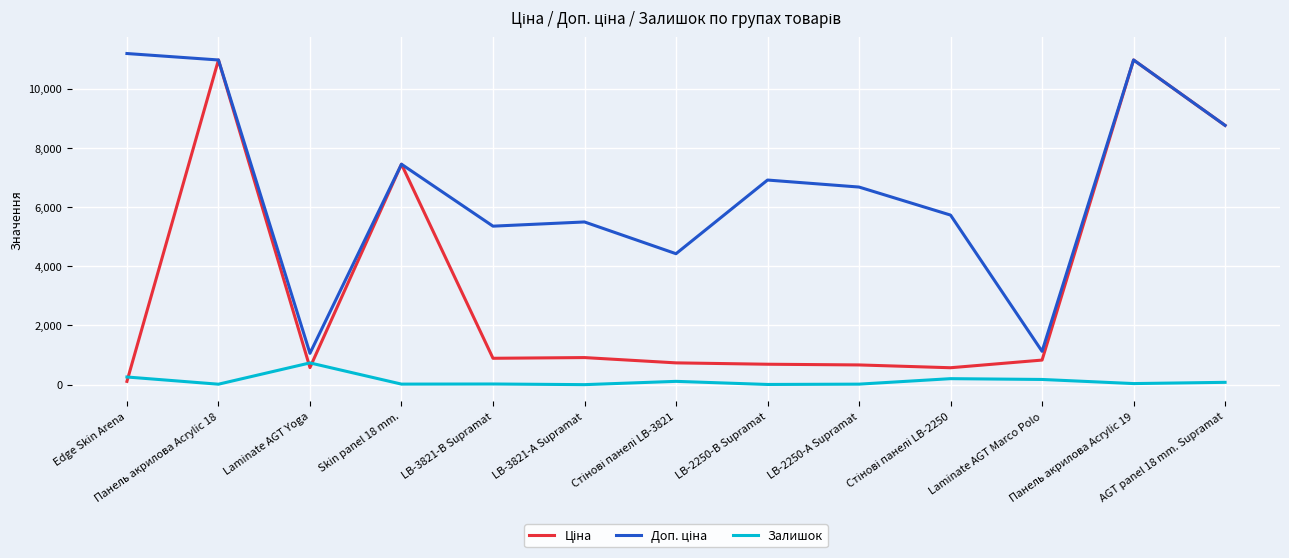

What is the maximum value shown in the chart?

11182.0